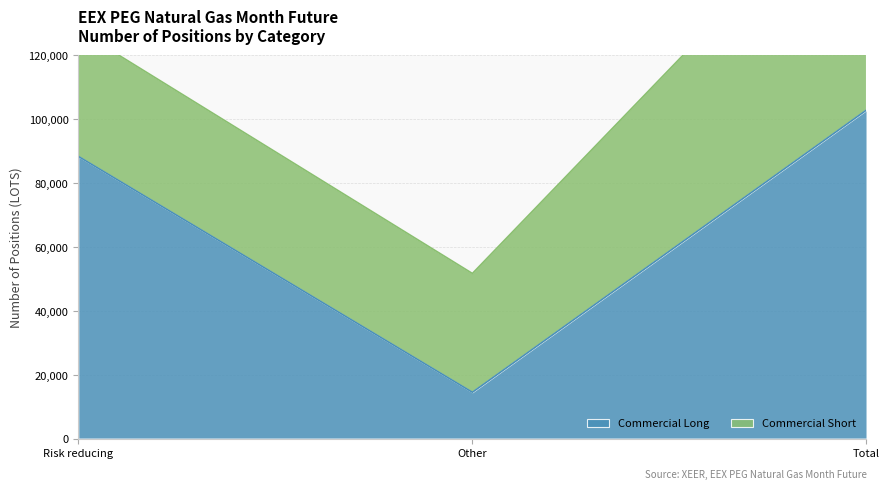

Which category has the lowest value across all series?

Other